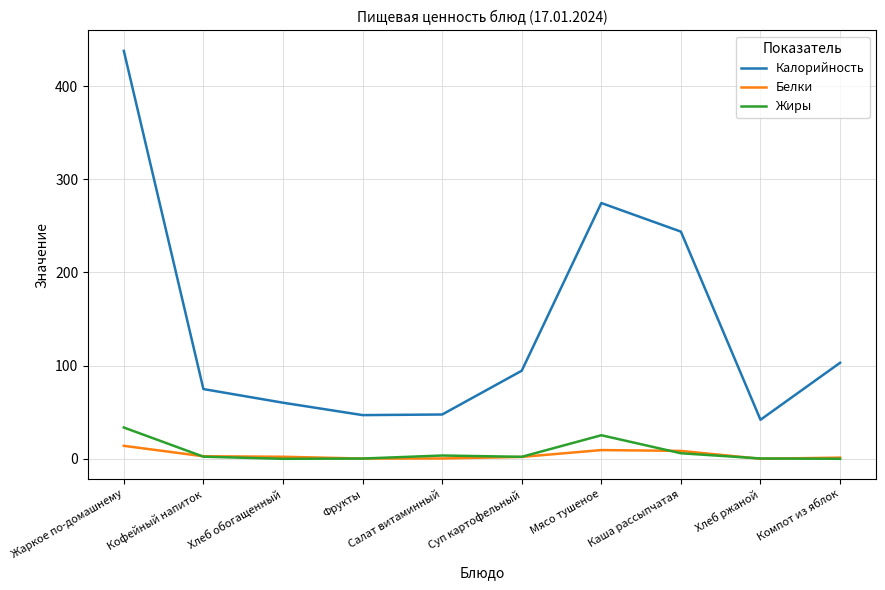

At which label does Калорийность first exceed 94?

Жаркое по-домашнему